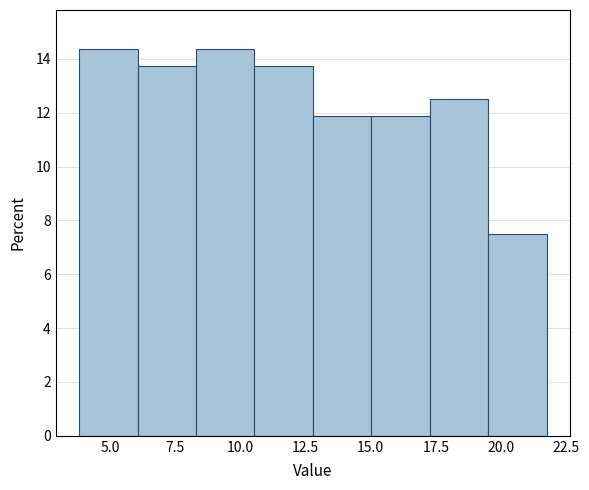

Reading left to right, transcribe this chart: for each bar, give the range it covers on the x-axis and its height. Neither the bar edges nor the heights are printed on the chart, so give them approximately, as read against the axes.

4.0 to 6.0: 14.4
6.0 to 8.5: 13.8
8.5 to 10.5: 14.4
10.5 to 13.0: 13.8
13.0 to 15.0: 11.8
15.0 to 17.5: 11.8
17.5 to 19.5: 12.6
19.5 to 22.0: 7.6